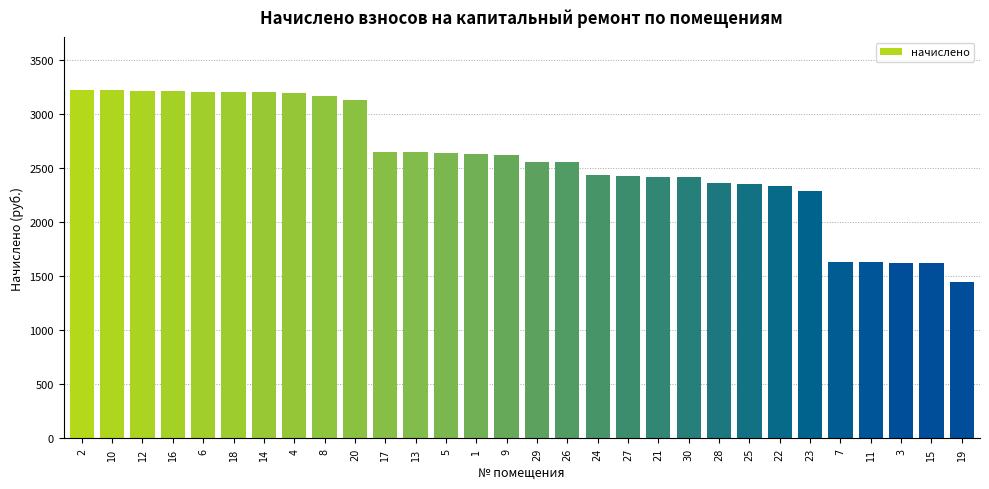

What is the label of the 11th bar from the right?

21